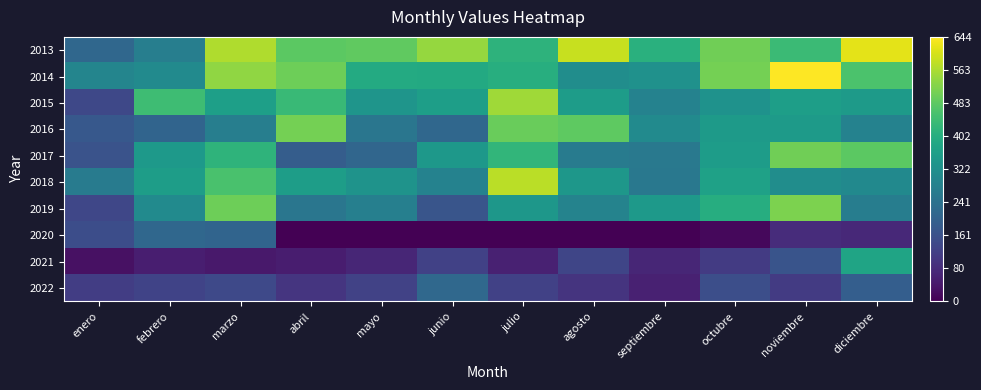

What is the maximum value shown in the chart?

644